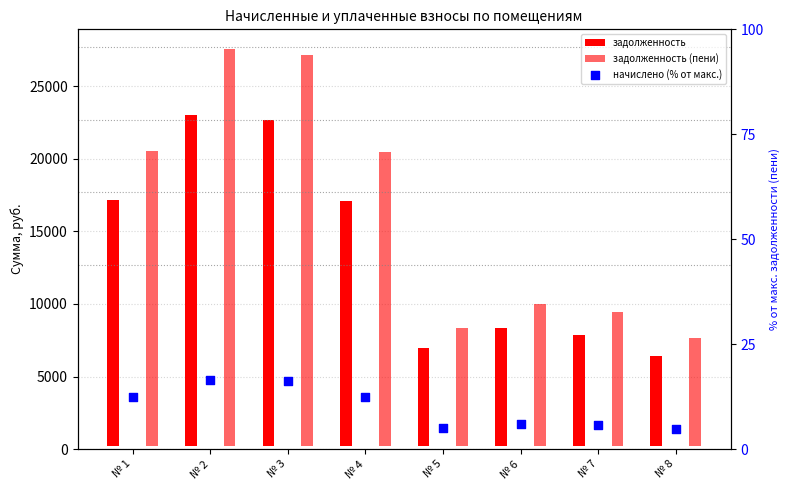

What are all the series names shown in the legend?

задолженность, задолженность (пени), начислено (% от макс.)